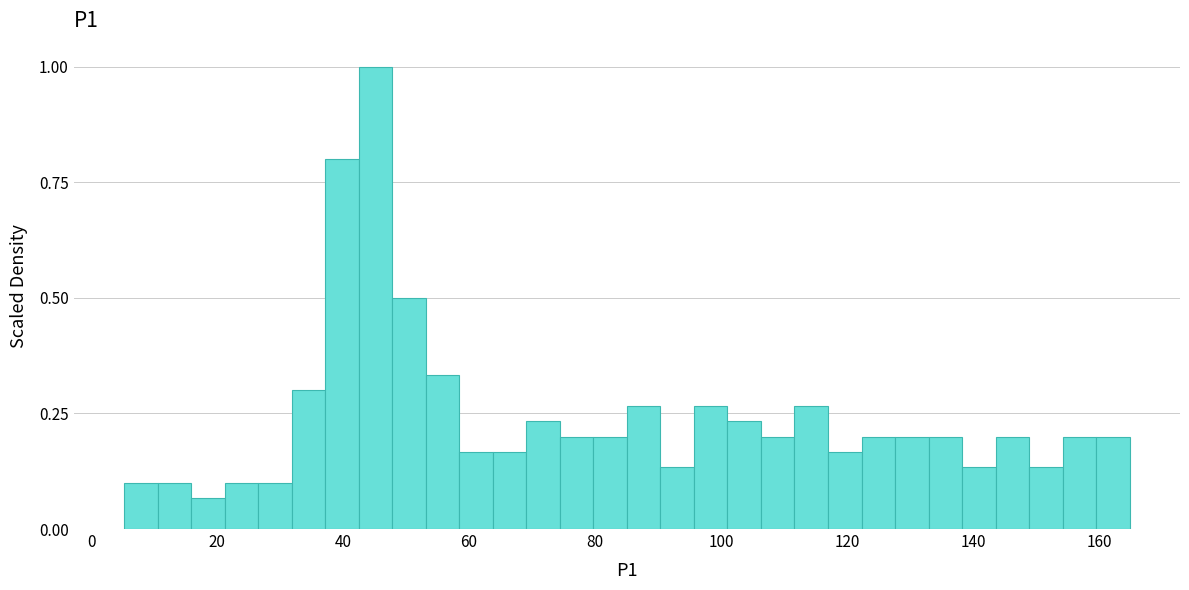

Read against the x-axis, roughly where is the centre of the tallest bar?

46